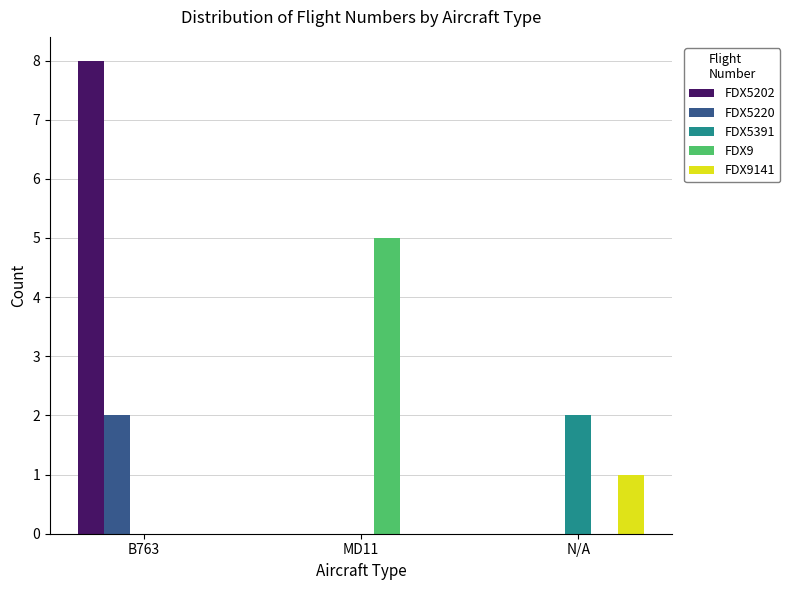

What is the total value across all series at MD11?

5